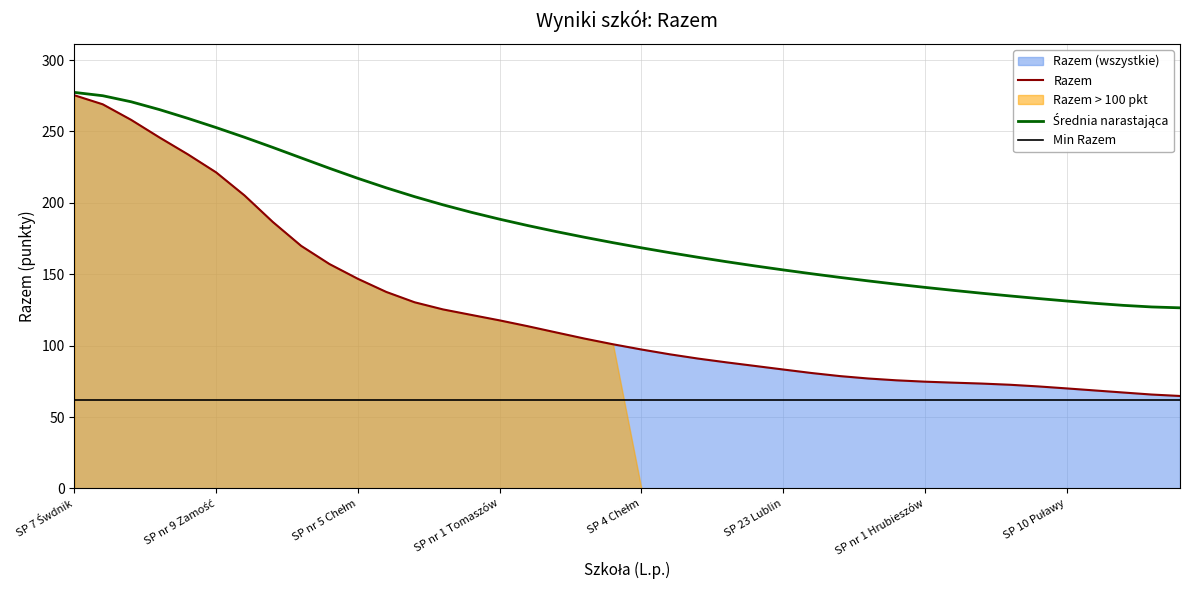

True or false: Min Razem and Średnia narastająca intersect in this chart.

False